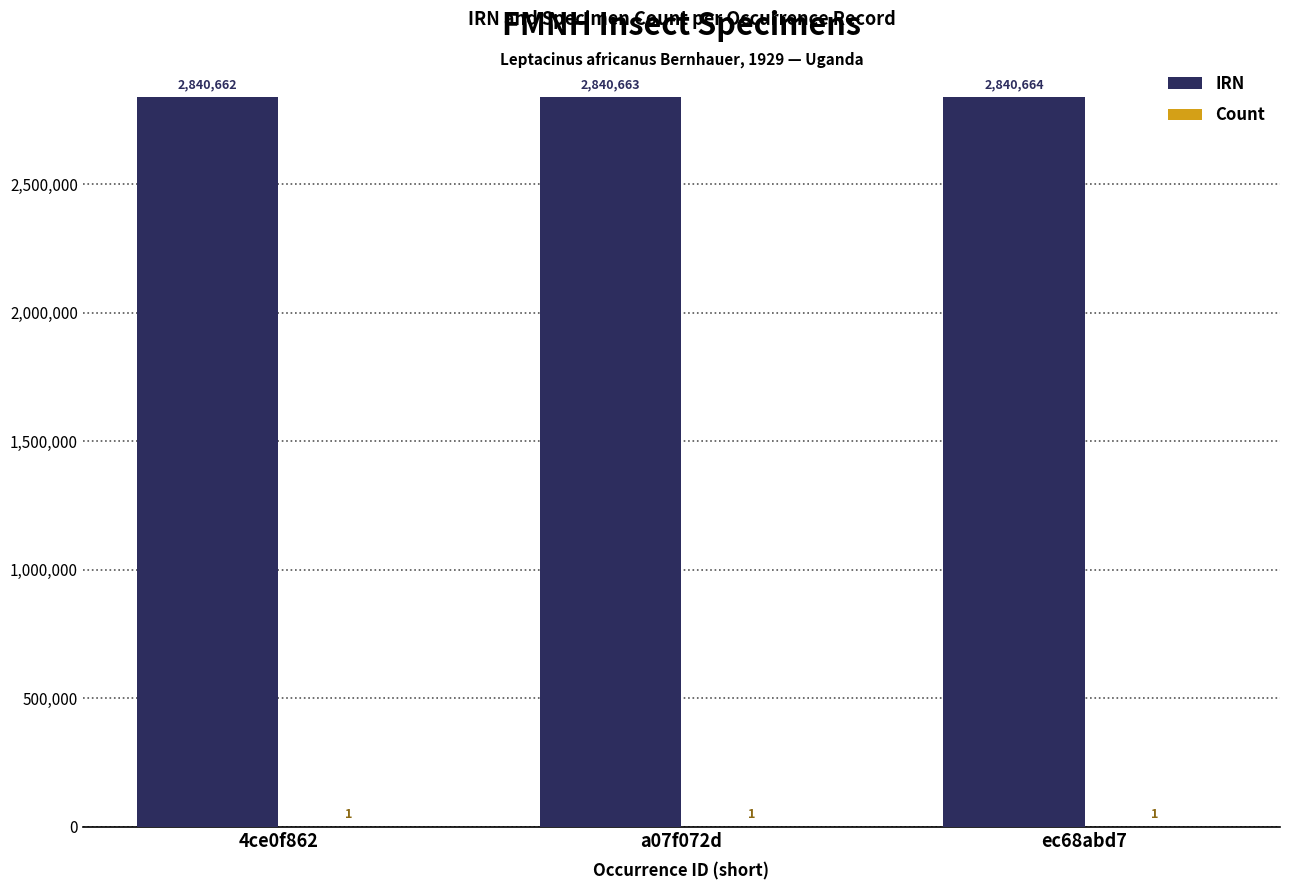

Which series has the largest range (max minus min)?

IRN